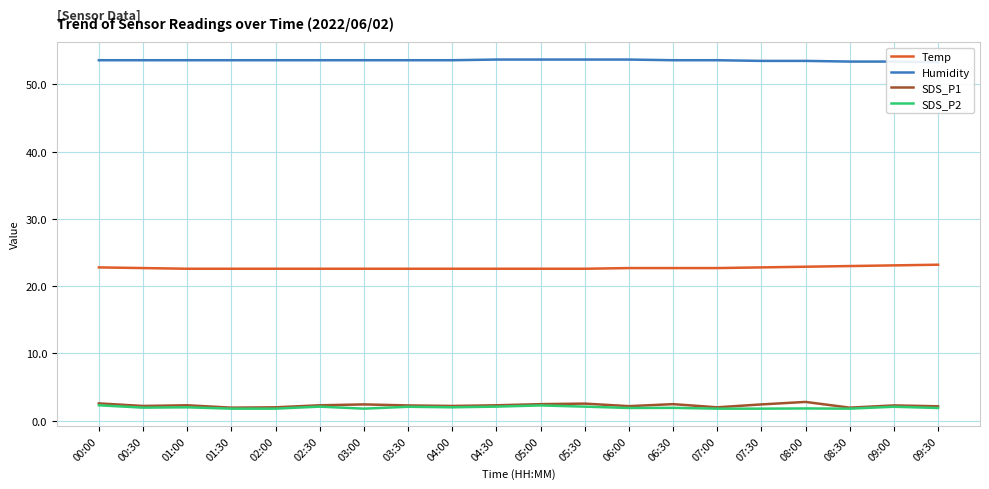

What is the value of the Temp point at the 13th from the left?

22.7